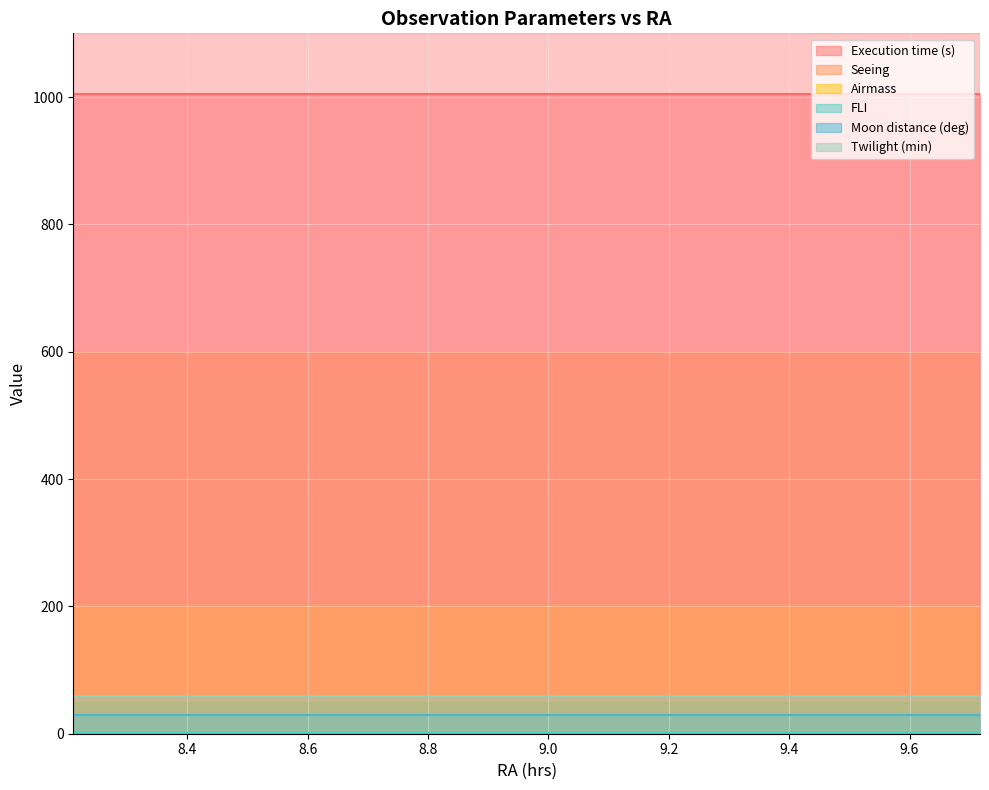

True or false: Moon distance (deg) and Twilight (min) cross at least once.

False